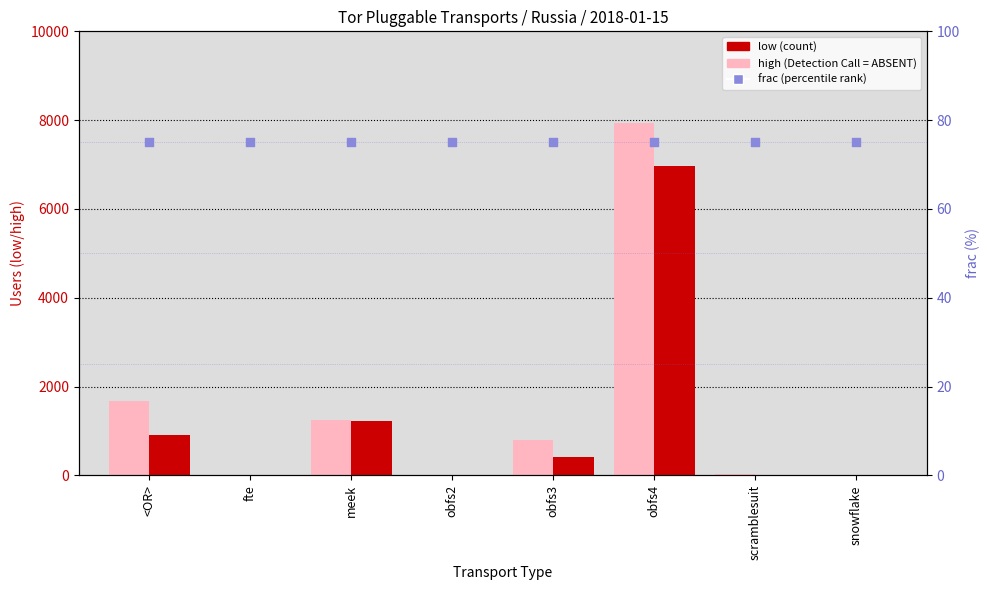

Which series has the largest total across all categories?

high (Detection Call = ABSENT)